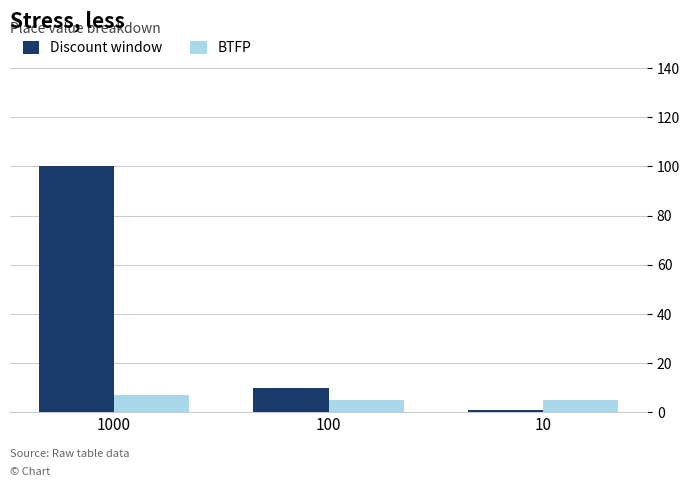

Does the chart contain stacked bars?

No